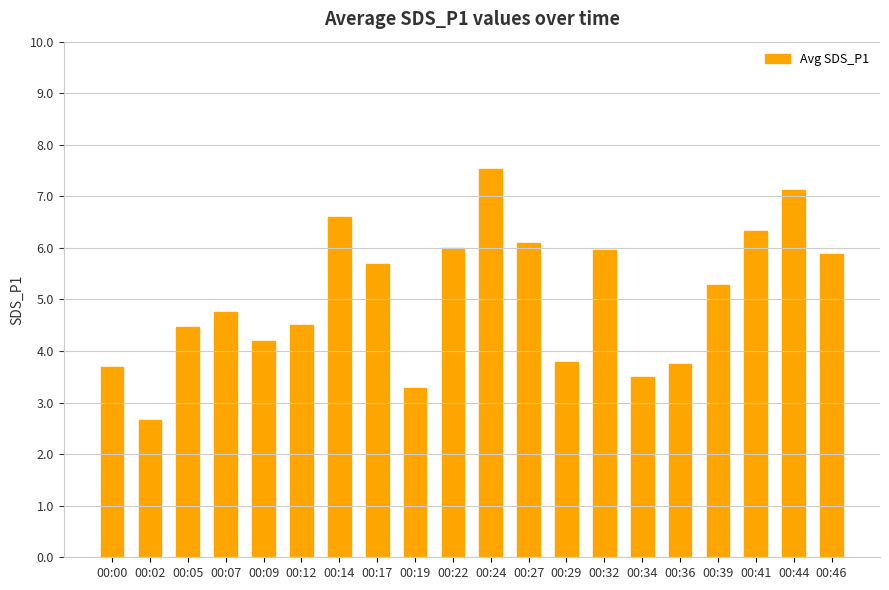

What value does the data have at 00:14?

6.6